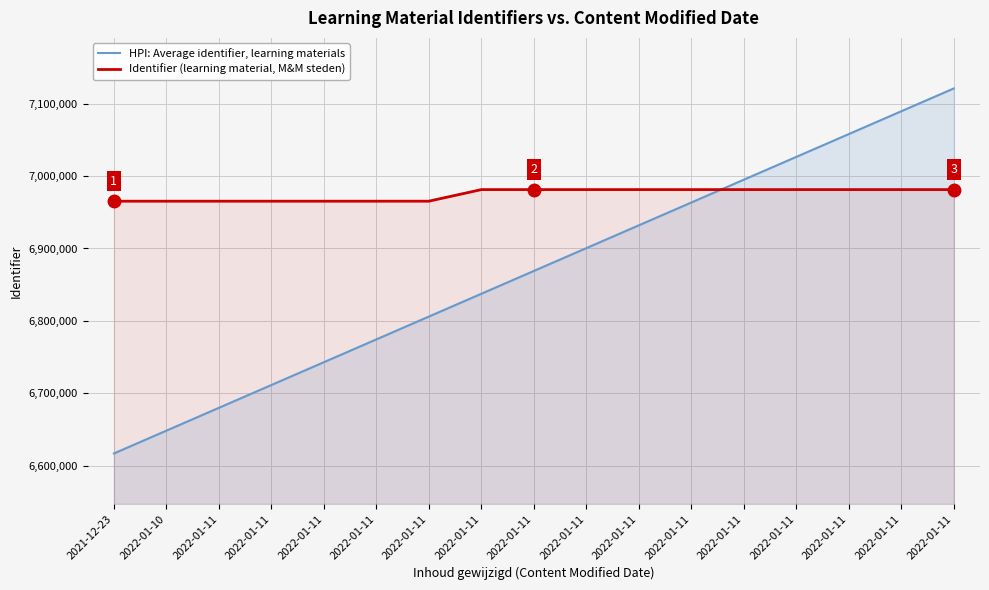

What value does the HPI: Average identifier, learning materials series have at 2022-01-11?

7026448.6